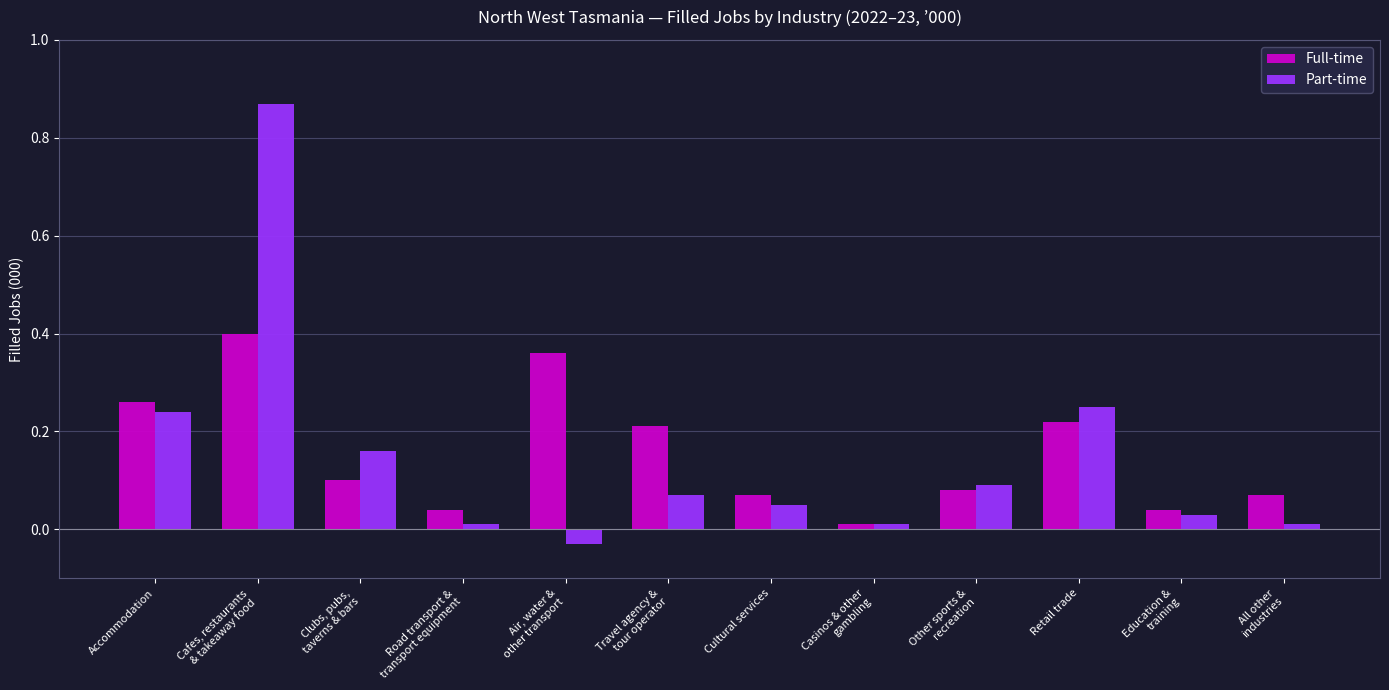

How many groups of bars are there?

12